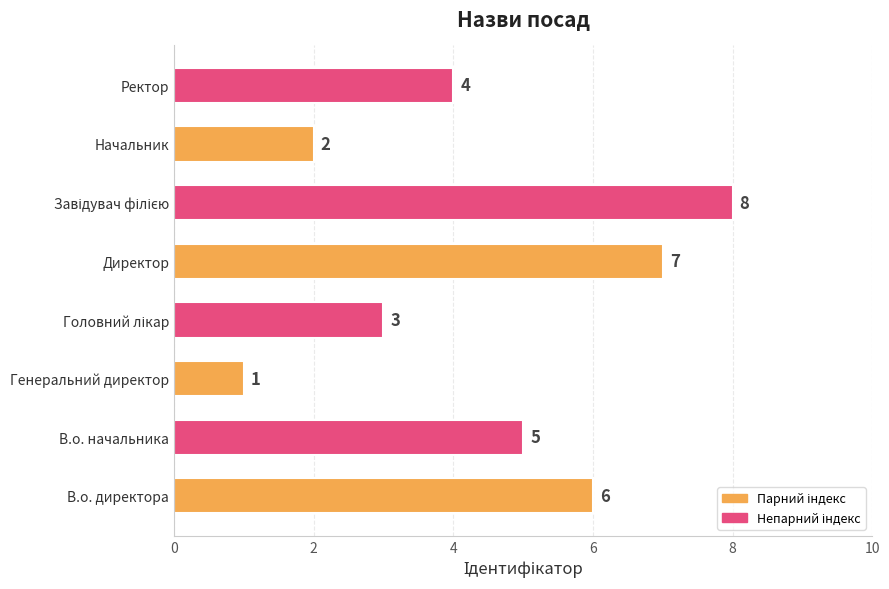

What value does the data have at В.о. начальника?

5